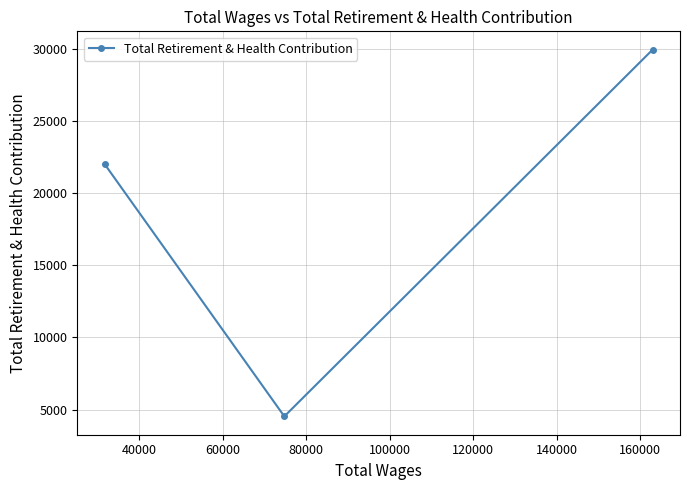

What is the value of the 1st point from the left?

21998